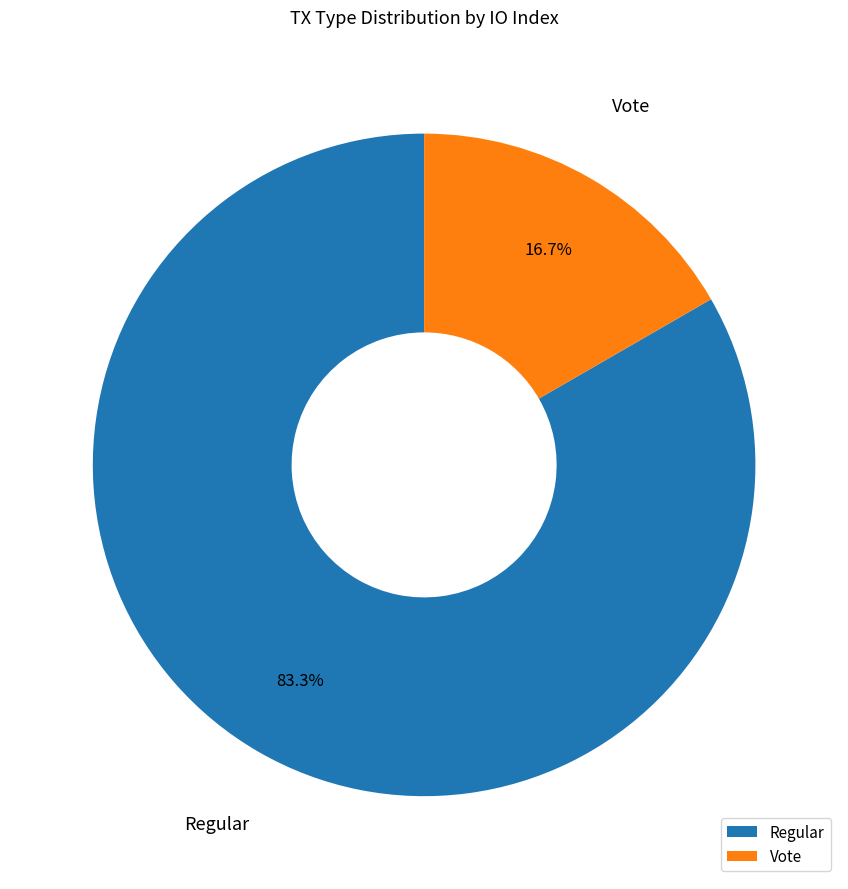

To the nearest percent, what is the average slice percentage?

50%